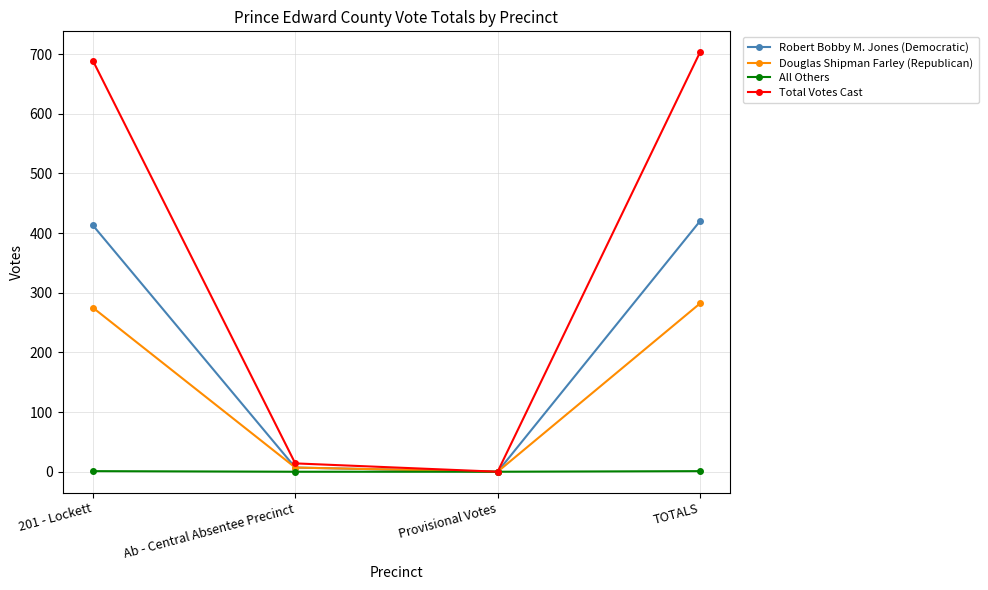

Count the number of data series in this chart.

4